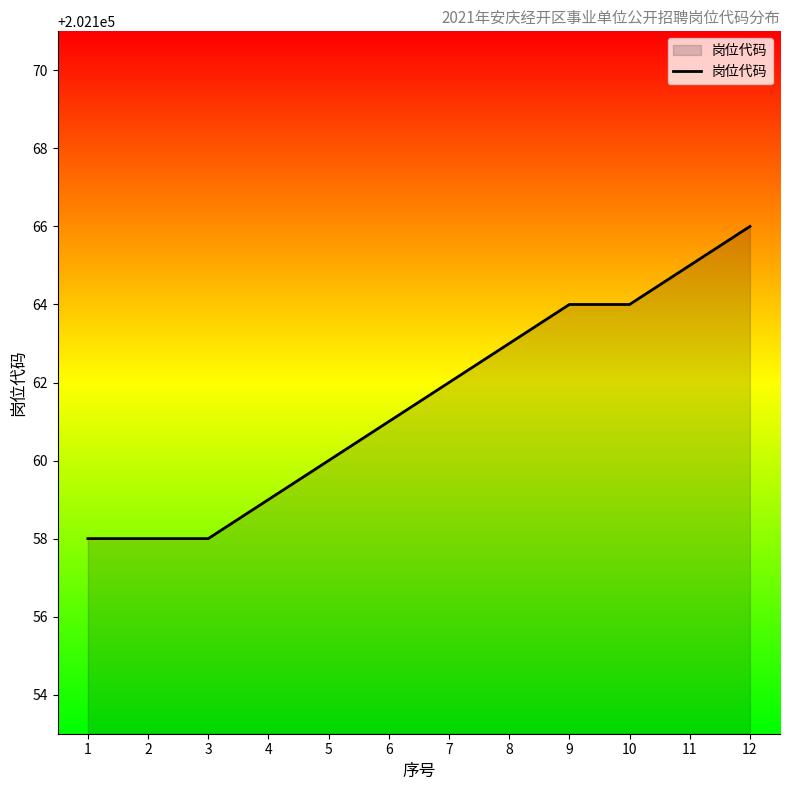

True or false: the data shows 109809 at 6.

False